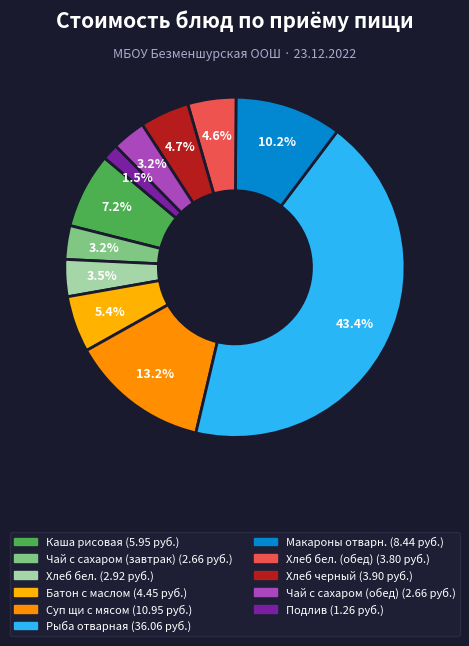

How many segments does this pie chart have?

11